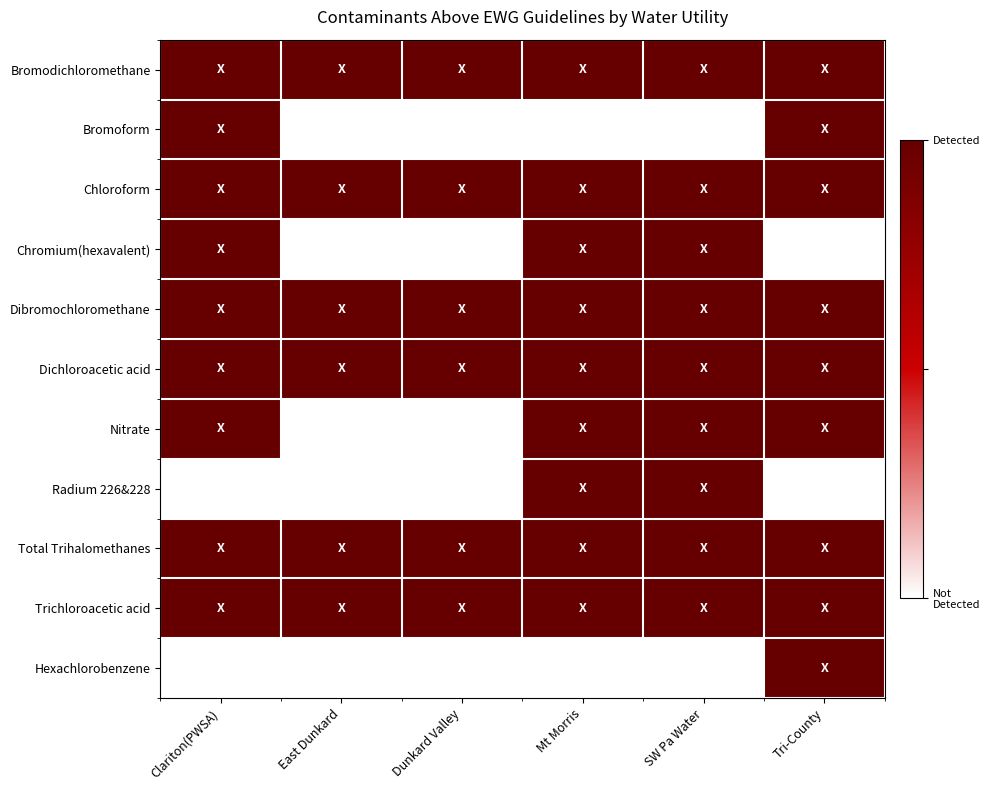

Reading left to right, transcribe all the data shown in this chart.

Bromodichloromethane: Clariton(PWSA)=1	East Dunkard=1	Dunkard Valley=1	Mt Morris=1	SW Pa Water=1	Tri-County=1
Bromoform: Clariton(PWSA)=1	East Dunkard=0	Dunkard Valley=0	Mt Morris=0	SW Pa Water=0	Tri-County=1
Chloroform: Clariton(PWSA)=1	East Dunkard=1	Dunkard Valley=1	Mt Morris=1	SW Pa Water=1	Tri-County=1
Chromium(hexavalent): Clariton(PWSA)=1	East Dunkard=0	Dunkard Valley=0	Mt Morris=1	SW Pa Water=1	Tri-County=0
Dibromochloromethane: Clariton(PWSA)=1	East Dunkard=1	Dunkard Valley=1	Mt Morris=1	SW Pa Water=1	Tri-County=1
Dichloroacetic acid: Clariton(PWSA)=1	East Dunkard=1	Dunkard Valley=1	Mt Morris=1	SW Pa Water=1	Tri-County=1
Nitrate: Clariton(PWSA)=1	East Dunkard=0	Dunkard Valley=0	Mt Morris=1	SW Pa Water=1	Tri-County=1
Radium 226&228: Clariton(PWSA)=0	East Dunkard=0	Dunkard Valley=0	Mt Morris=1	SW Pa Water=1	Tri-County=0
Total Trihalomethanes: Clariton(PWSA)=1	East Dunkard=1	Dunkard Valley=1	Mt Morris=1	SW Pa Water=1	Tri-County=1
Trichloroacetic acid: Clariton(PWSA)=1	East Dunkard=1	Dunkard Valley=1	Mt Morris=1	SW Pa Water=1	Tri-County=1
Hexachlorobenzene: Clariton(PWSA)=0	East Dunkard=0	Dunkard Valley=0	Mt Morris=0	SW Pa Water=0	Tri-County=1